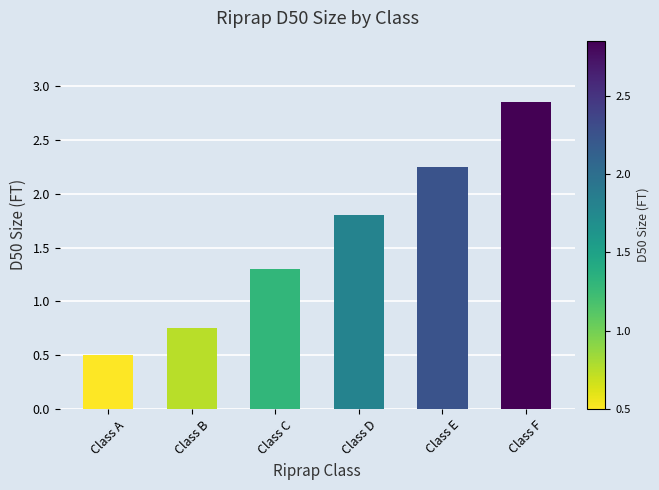

How many values are below 1?

2